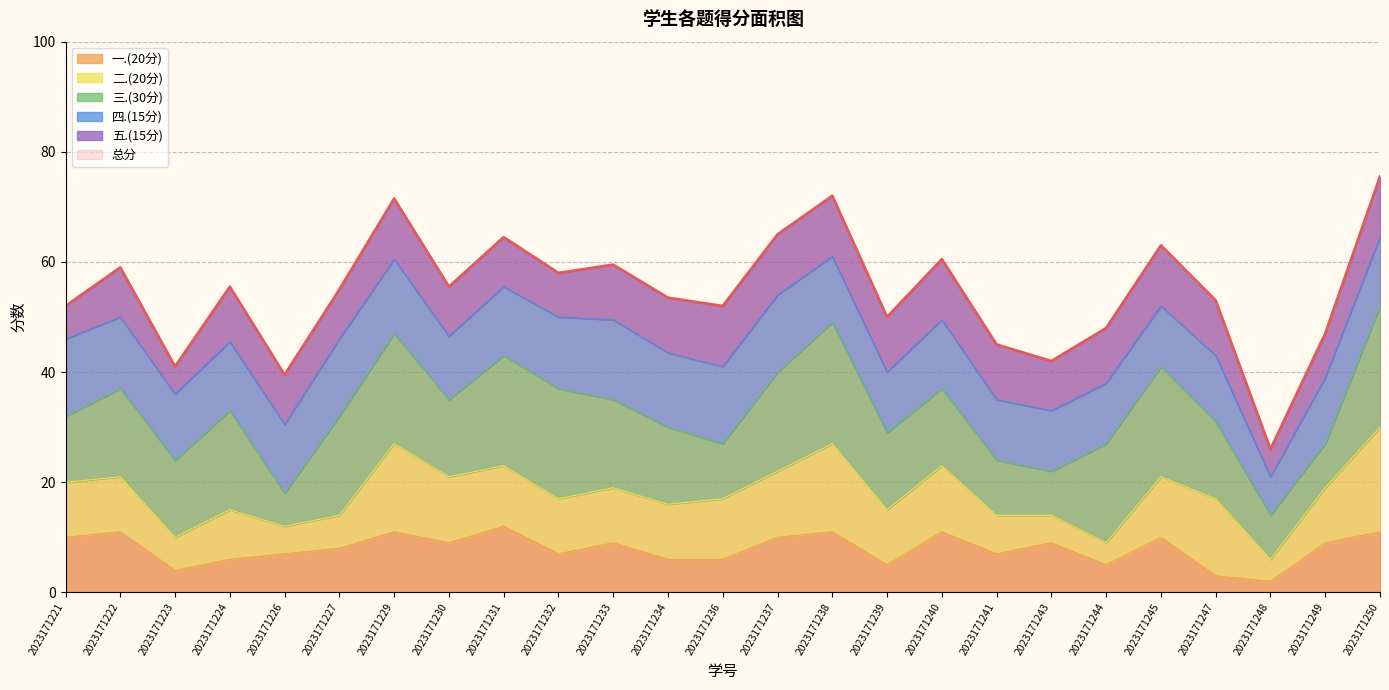

After their last crossing, which series has the higher values: 一.(20分) or 五.(15分)?

一.(20分)